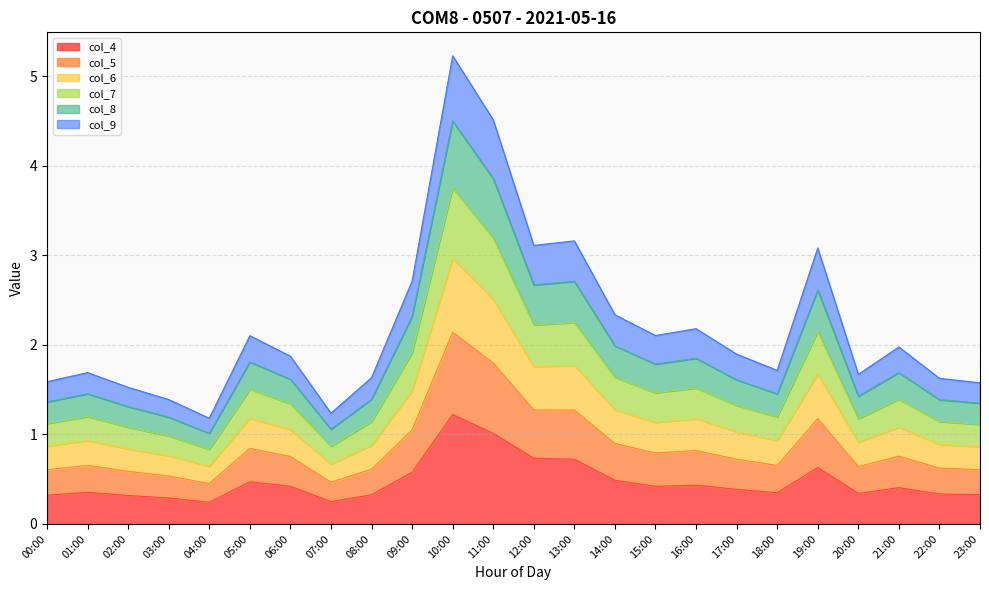

Which category has the highest value in the col_4 series?

10:00